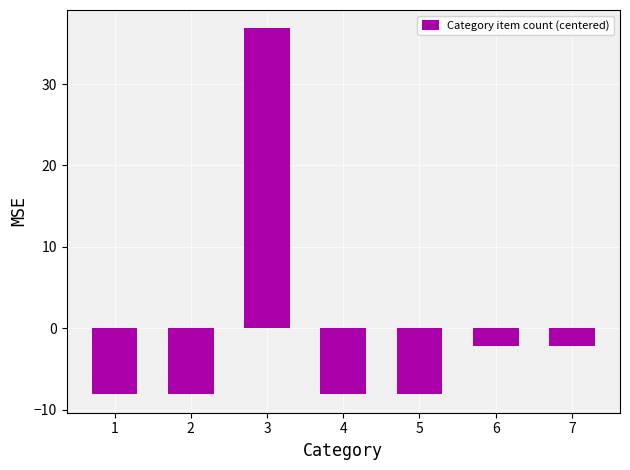

What is the value of the 7th bar from the left?

-2.1